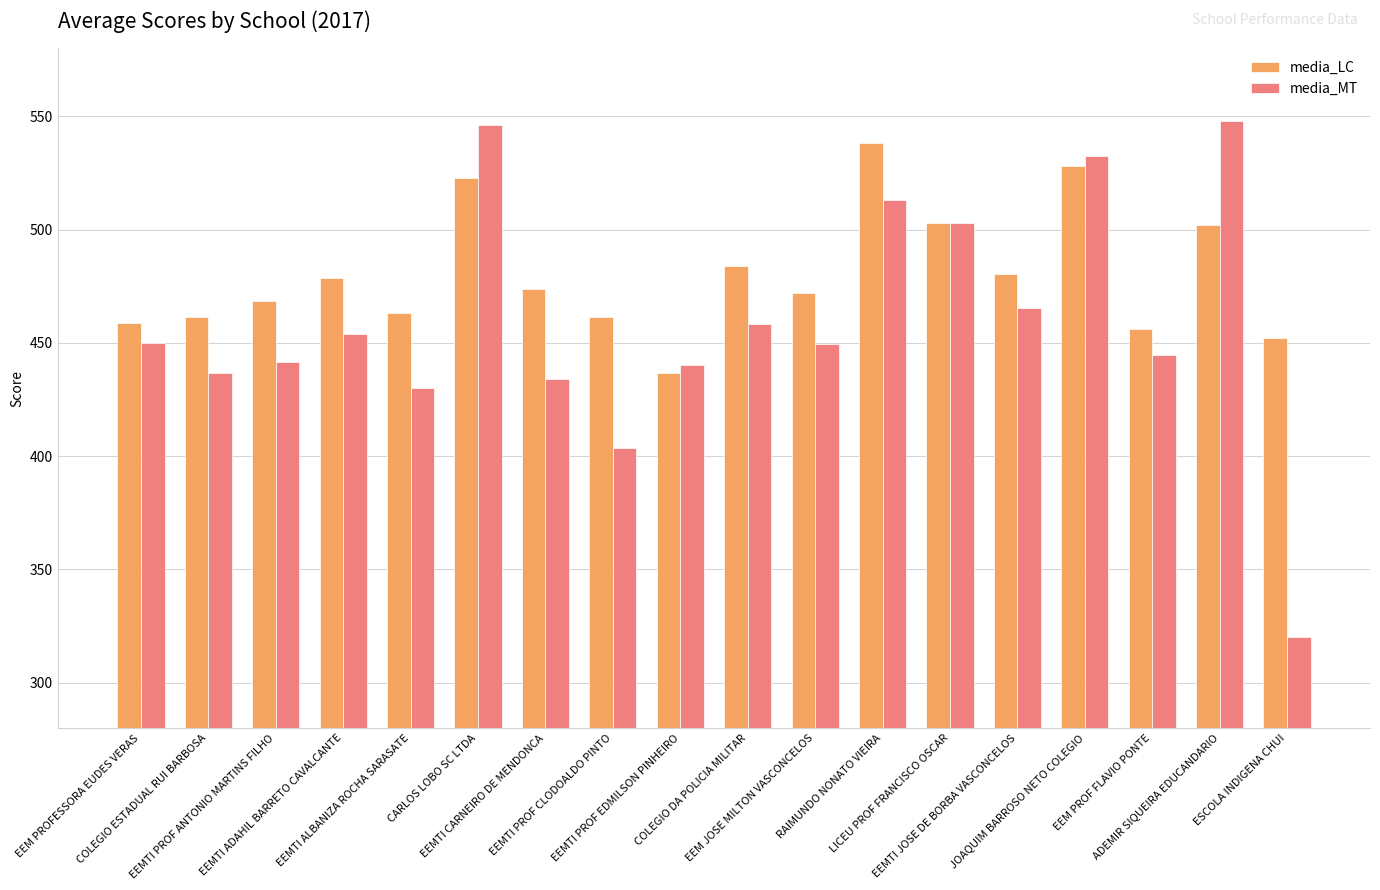

At EEMTI ADAHIL BARRETO CAVALCANTE, list the series in order from smallest to largest.

media_MT, media_LC